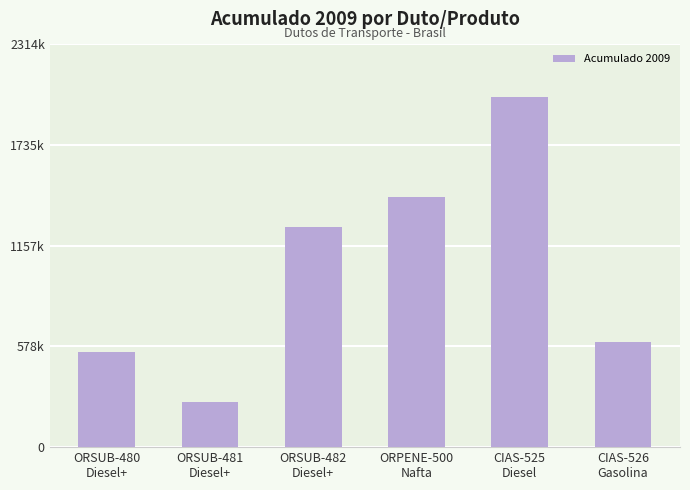

What is the sum of the values at CIAS-526
Gasolina and ORSUB-481
Diesel+?

866545